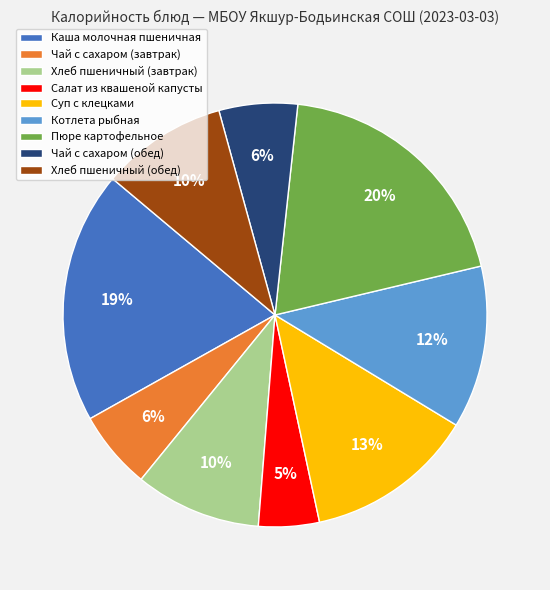

The Каша молочная пшеничная slice represents 13% of the pie. True or false?

False